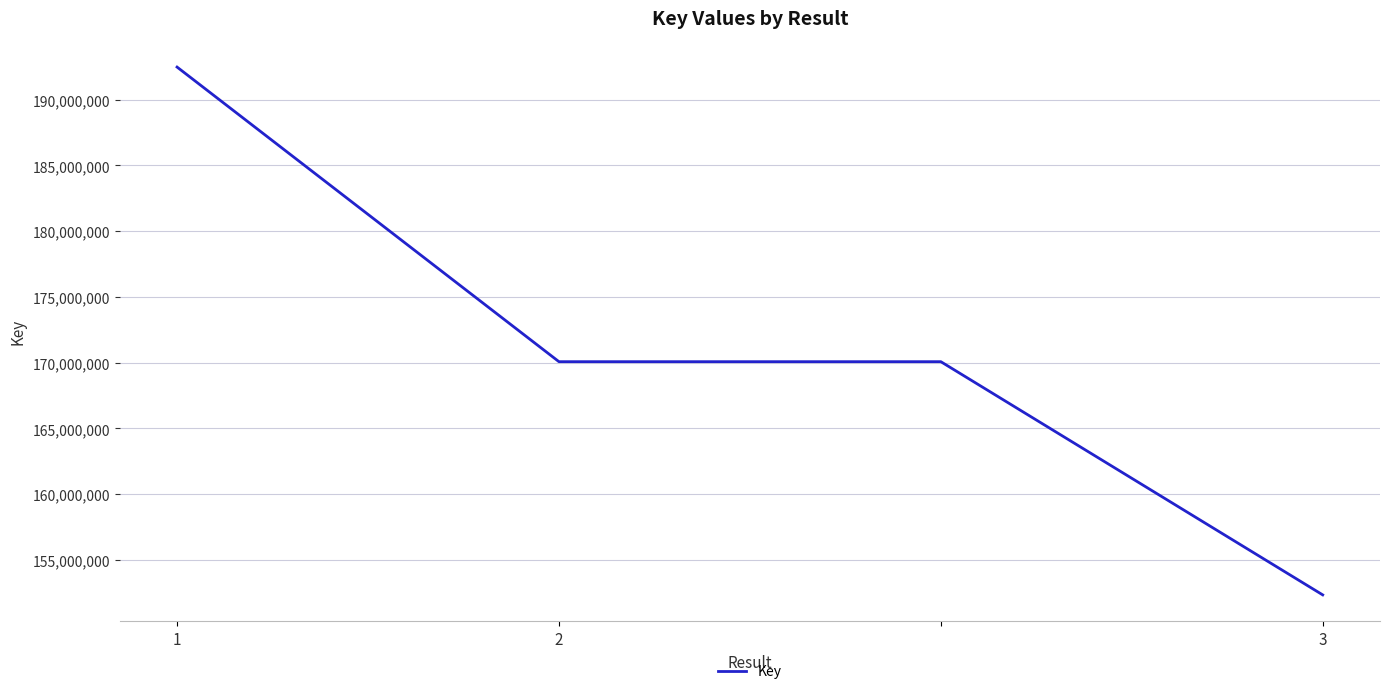

What is the greatest value displayed?

192466756